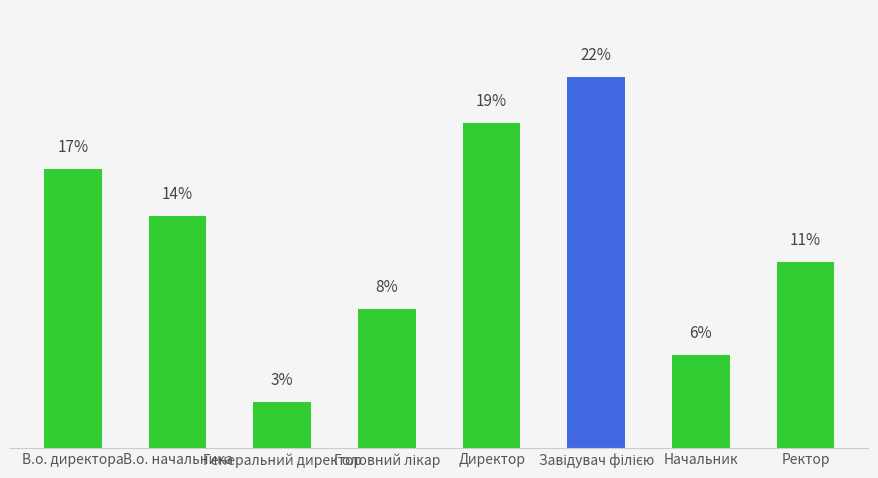

What is the label of the 1st bar from the left?

В.о. директора